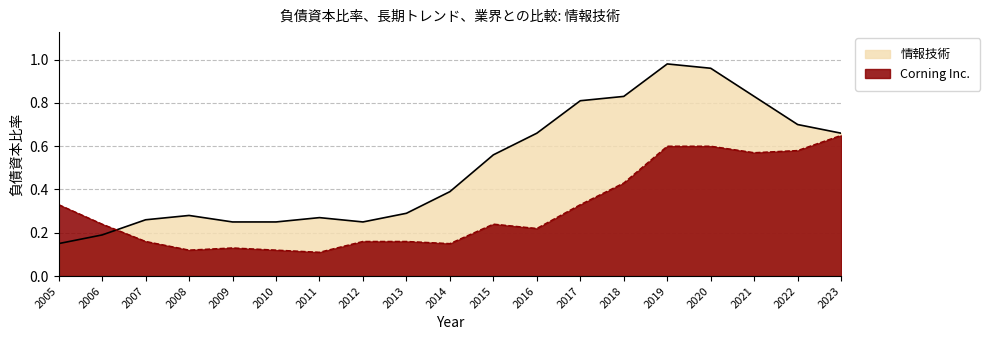

How many interior local peaks does the Corning Inc. series have?

2